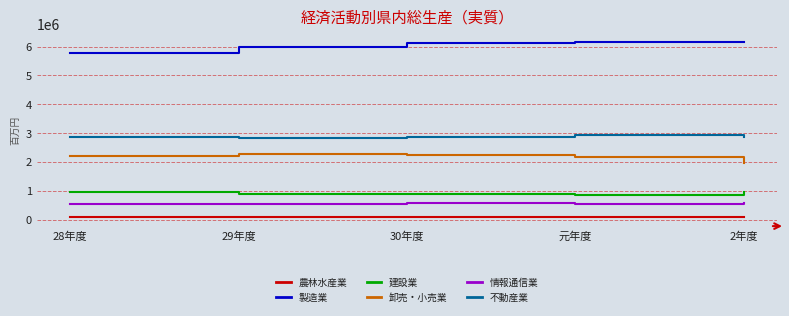

Count the 不動産業 values in the range 2860531 to 2879526.

3